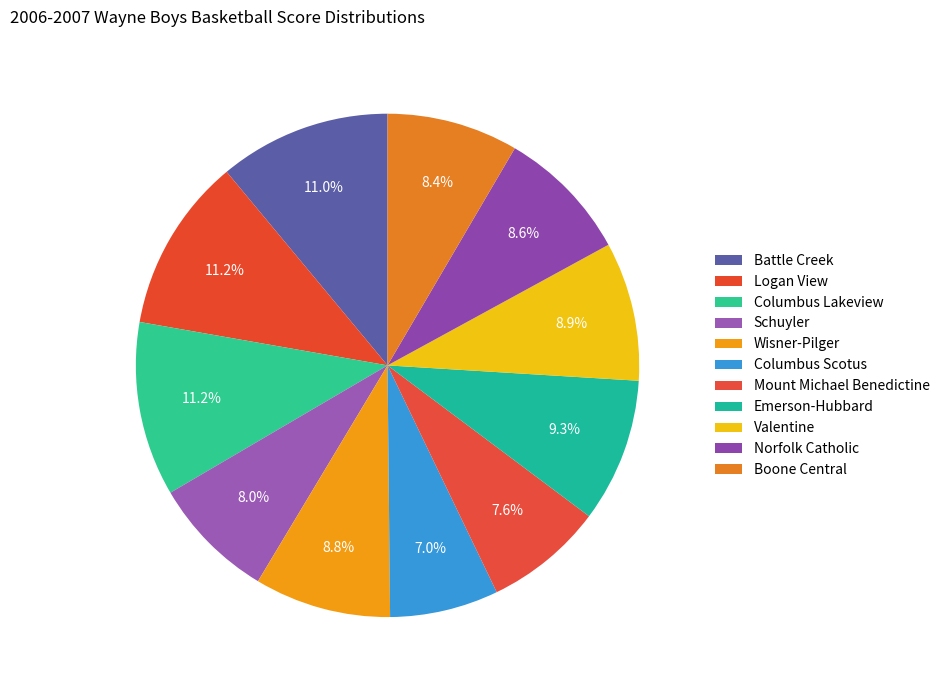

What is the largest slice in the pie chart?

Logan View